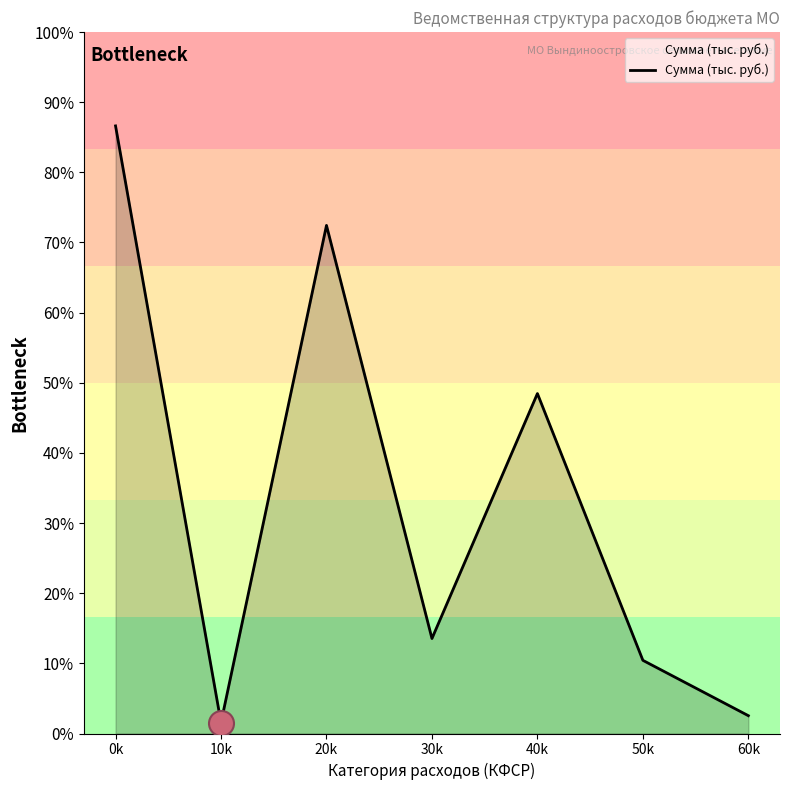

At which category does the chart reach its peak across all series?

0k